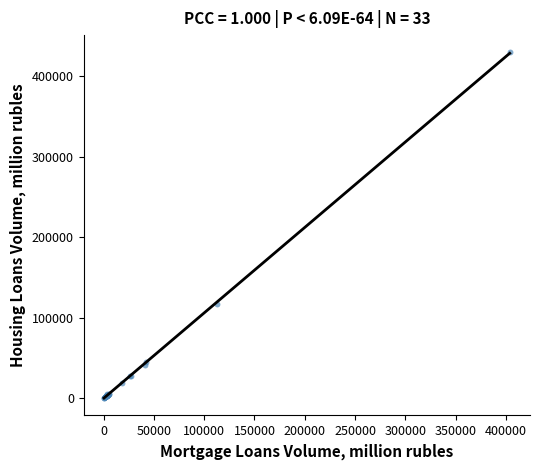

What Y value in the scatter plot is closest to 215154?

116747